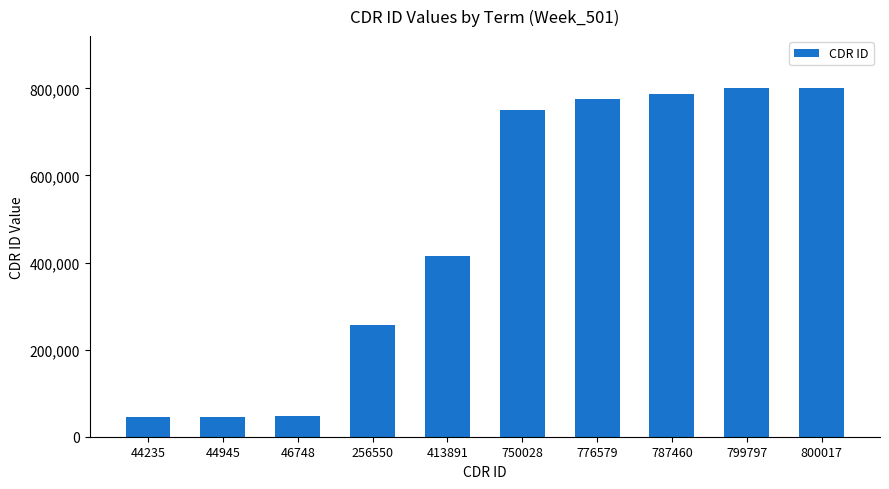

True or false: the data shows 572982 at 413891.

False